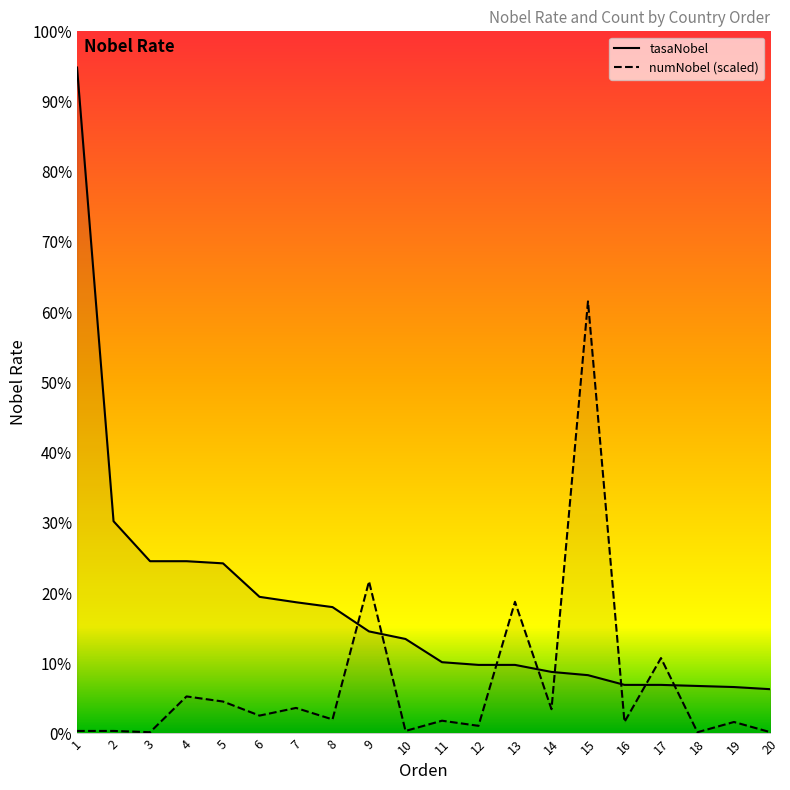

True or false: numNobel has a value of 5.9 at 5.

True